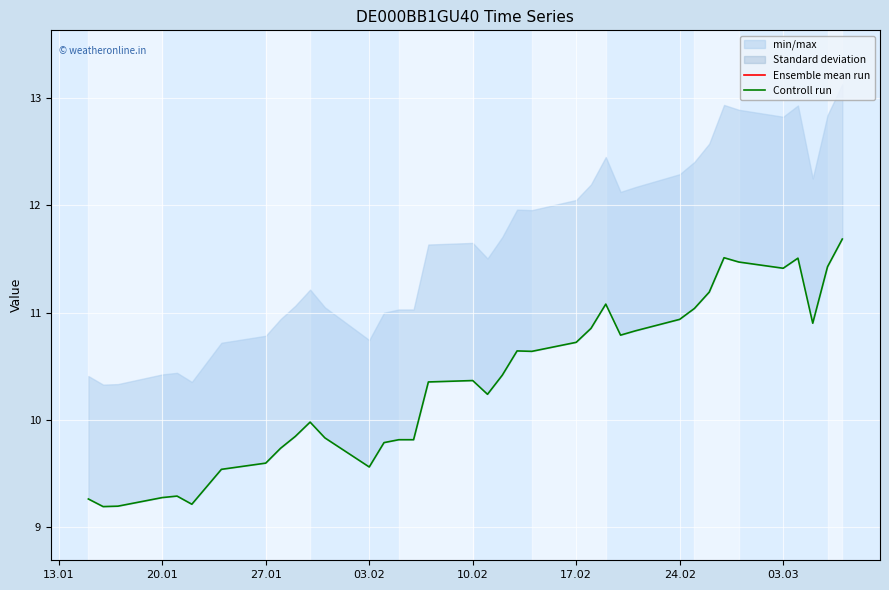

What is the difference between the maximum and minimum values in the Ensemble mean run series?

2.5